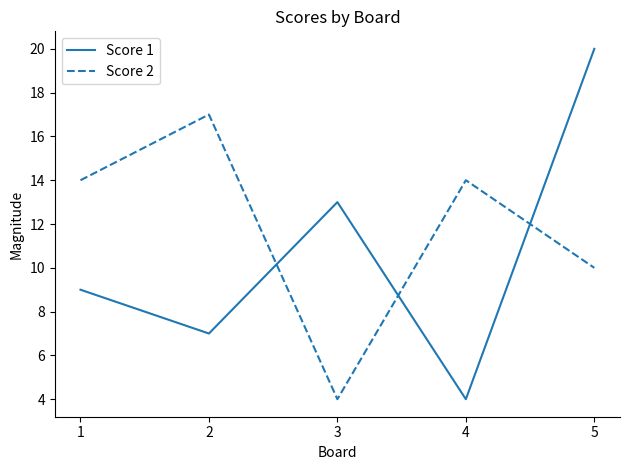

What is the spread (max minus min) of values at 4?

10